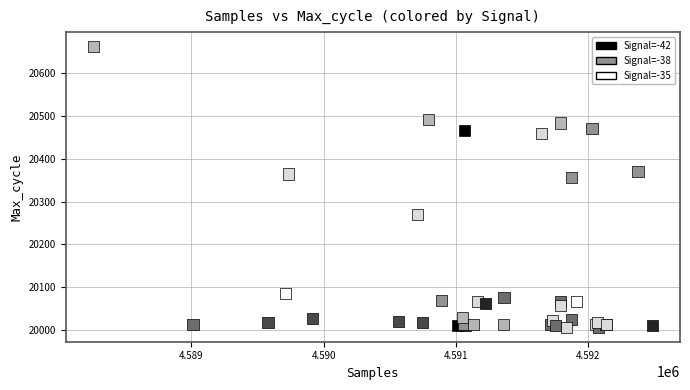

What Y value in the scatter plot is closest to 20334?

20356